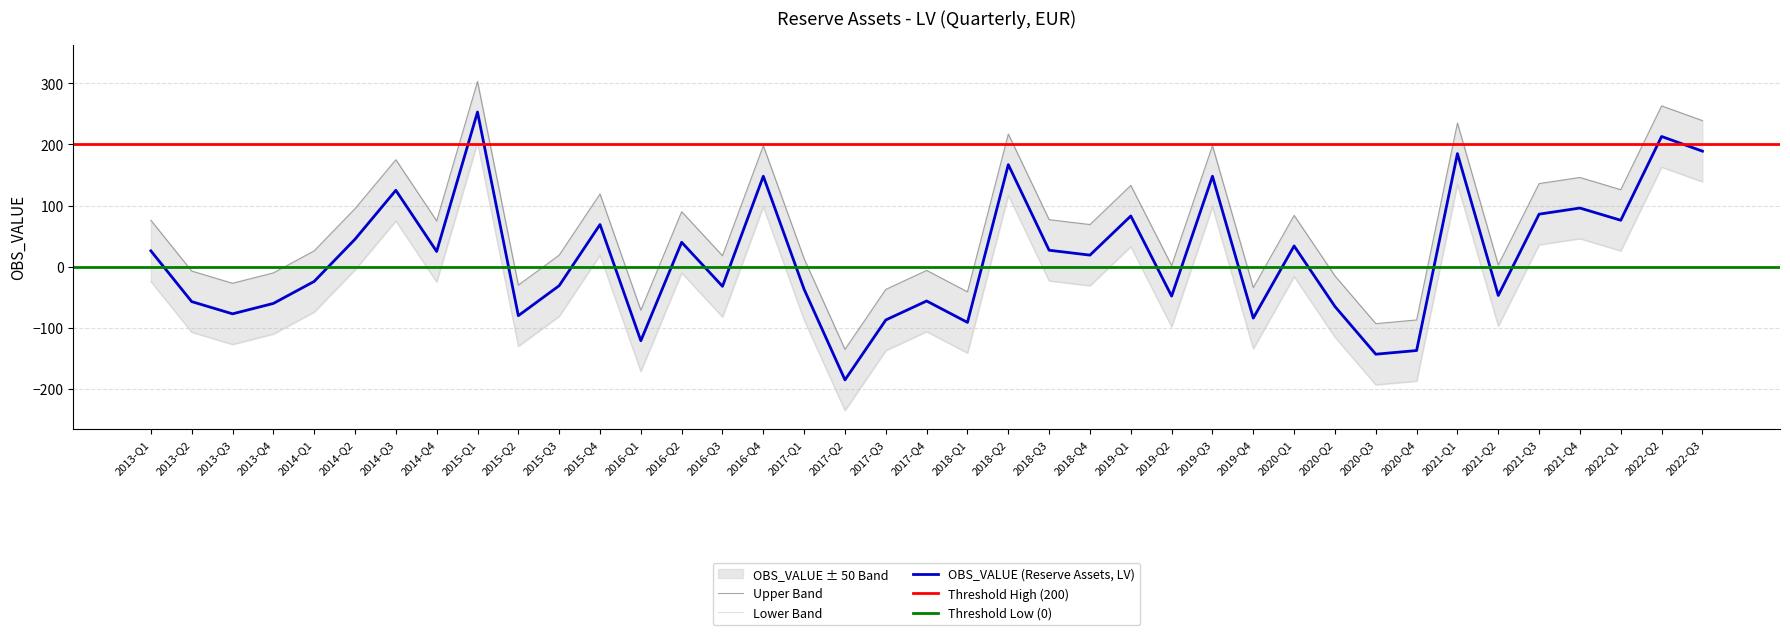

True or false: the data has more than 2 interior local peaks.

True